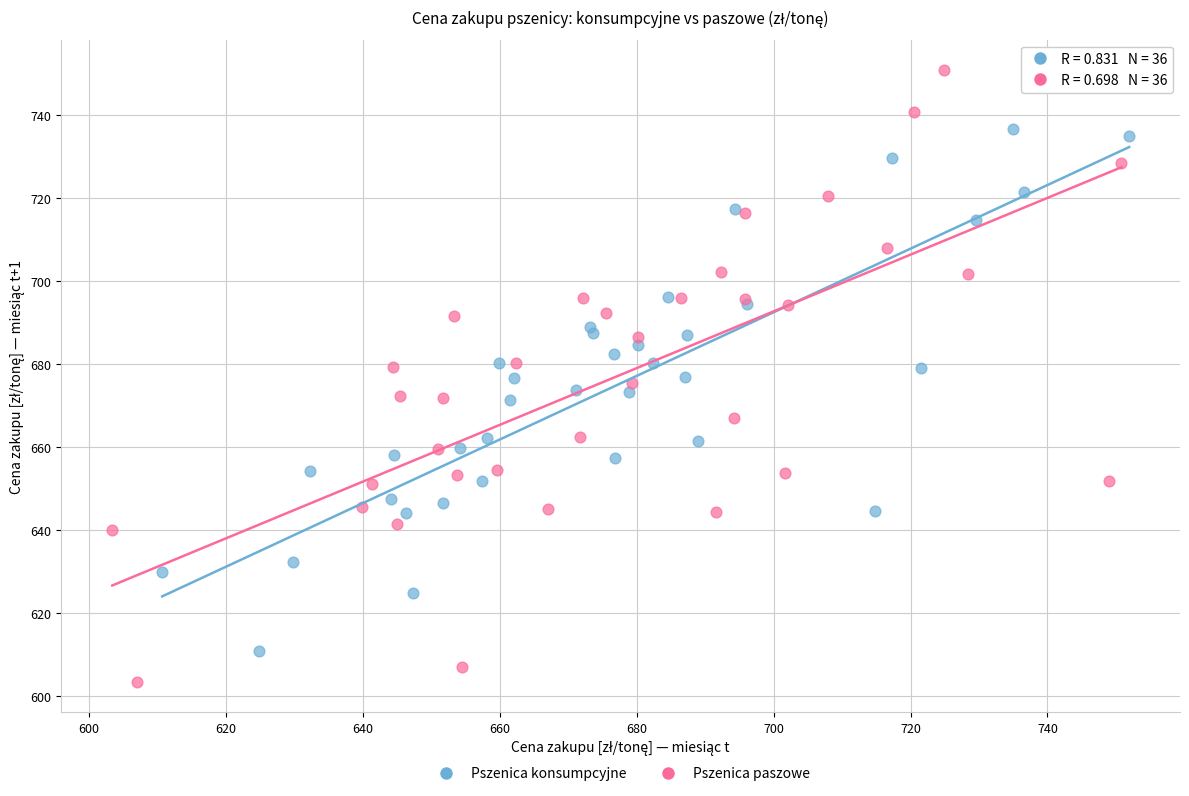

Which series has the largest Y range (max minus min)?

Pszenica paszowe